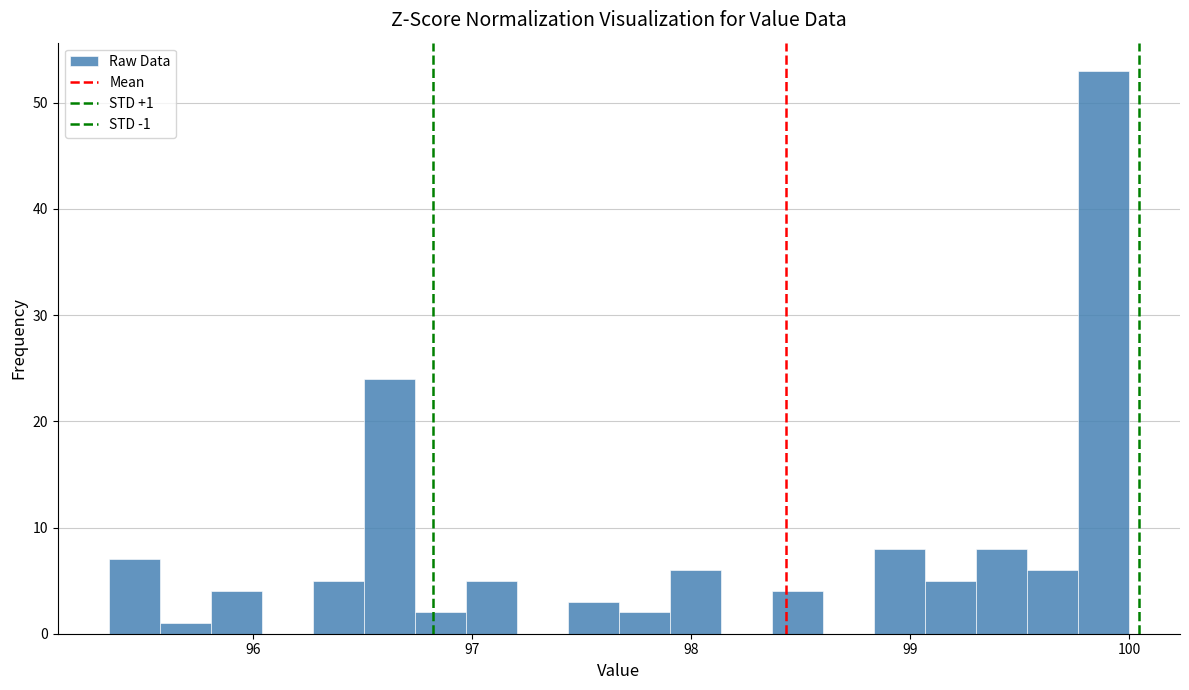

Read against the x-axis, roughly where is the centre of the tallest bar?

99.9